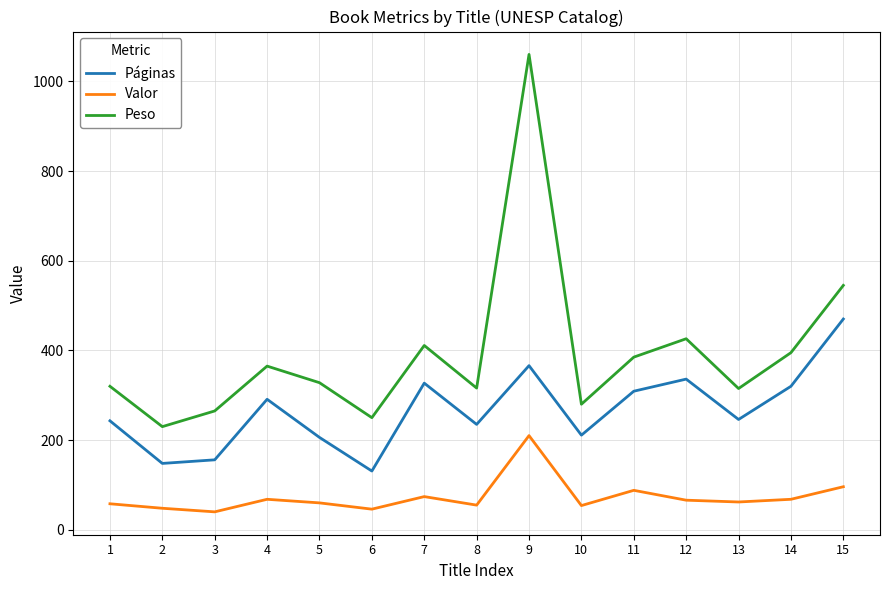

List the series in order of their overall mean, highest first.

Peso, Páginas, Valor